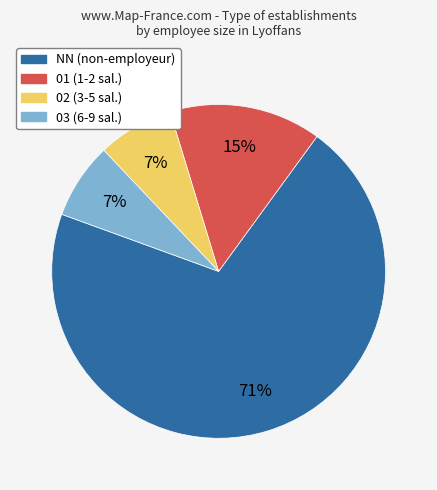

Approximately how many times larger is the value at 02 compared to 01?

0.5